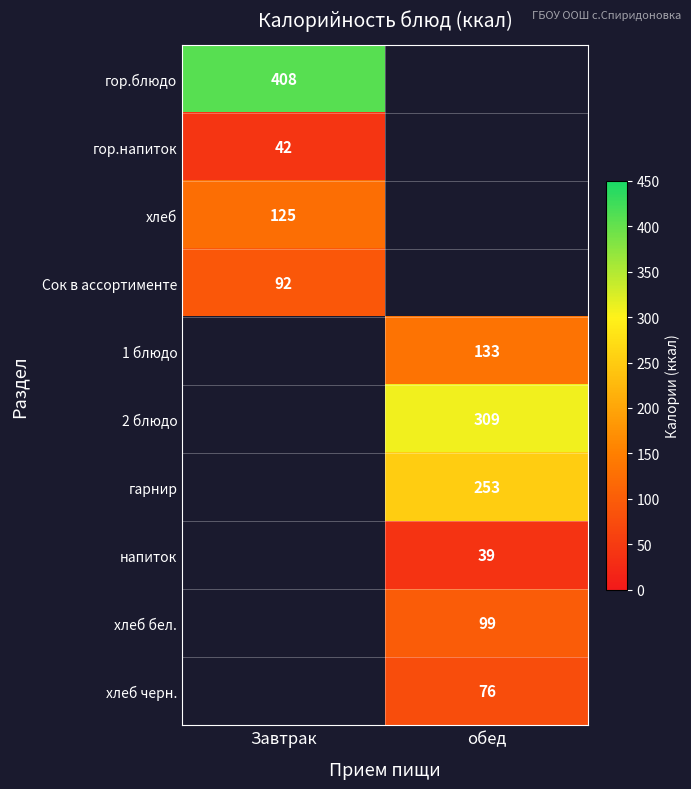

Is it true that хлеб бел. equals 99 at обед?

True